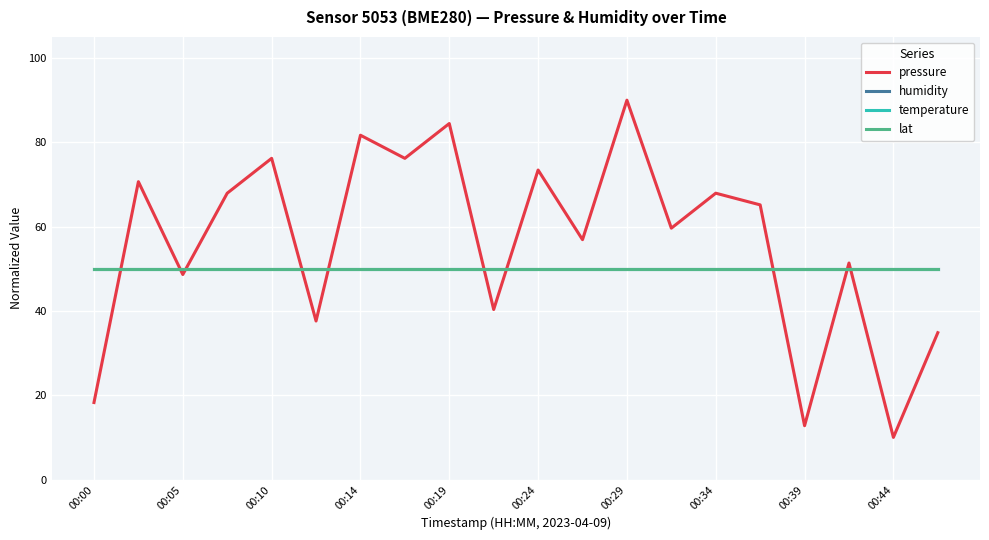

How many intersections are there between humidity and pressure?

10